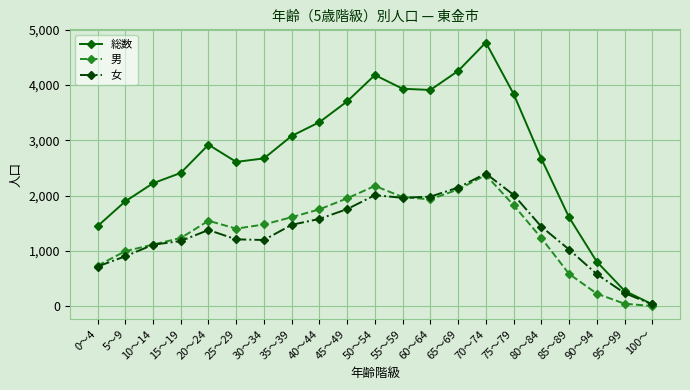

How many values in the 総数 series are below 2673?

10